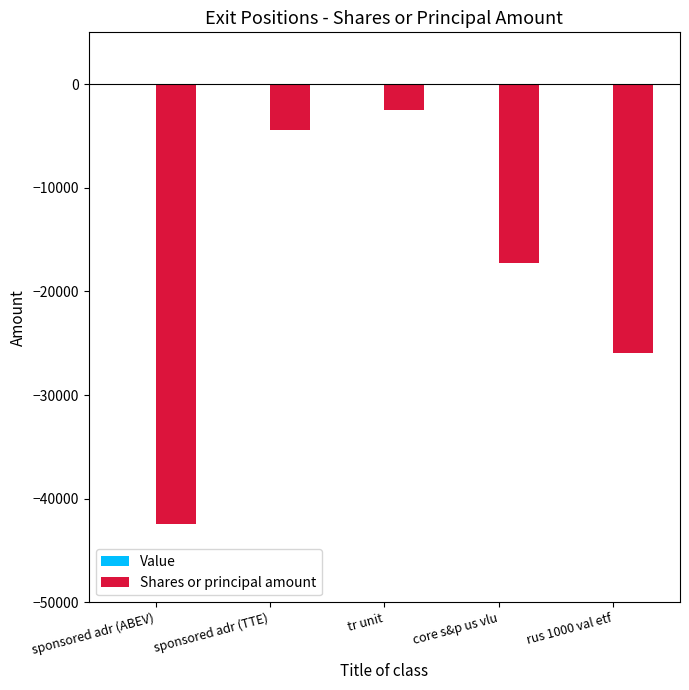

Rank the categories by value from lowest to highest.

sponsored adr (ABEV), rus 1000 val etf, core s&p us vlu, sponsored adr (TTE), tr unit